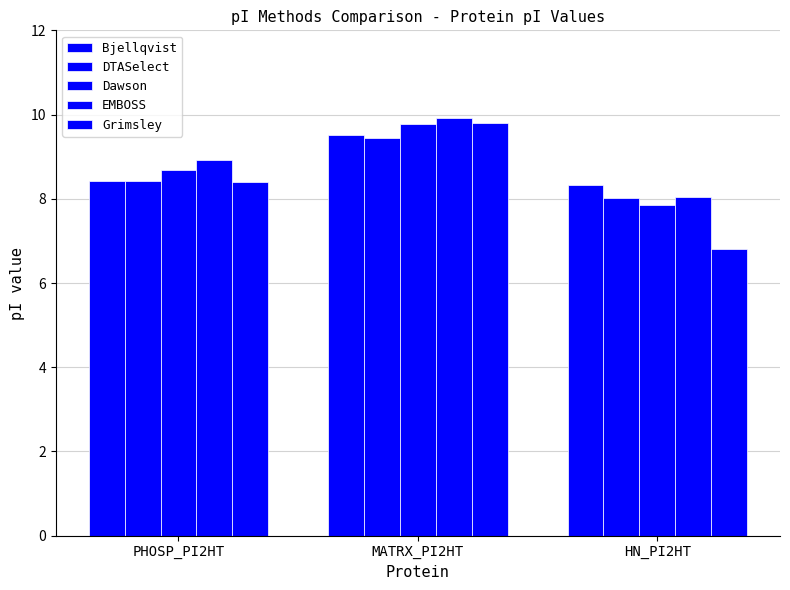

Reading right to left, transcribe all the data shown in this chart.

Bjellqvist: 8.3	9.5	8.4
DTASelect: 8.0	9.4	8.4
Dawson: 7.8	9.8	8.7
EMBOSS: 8.1	9.9	8.9
Grimsley: 6.8	9.8	8.4